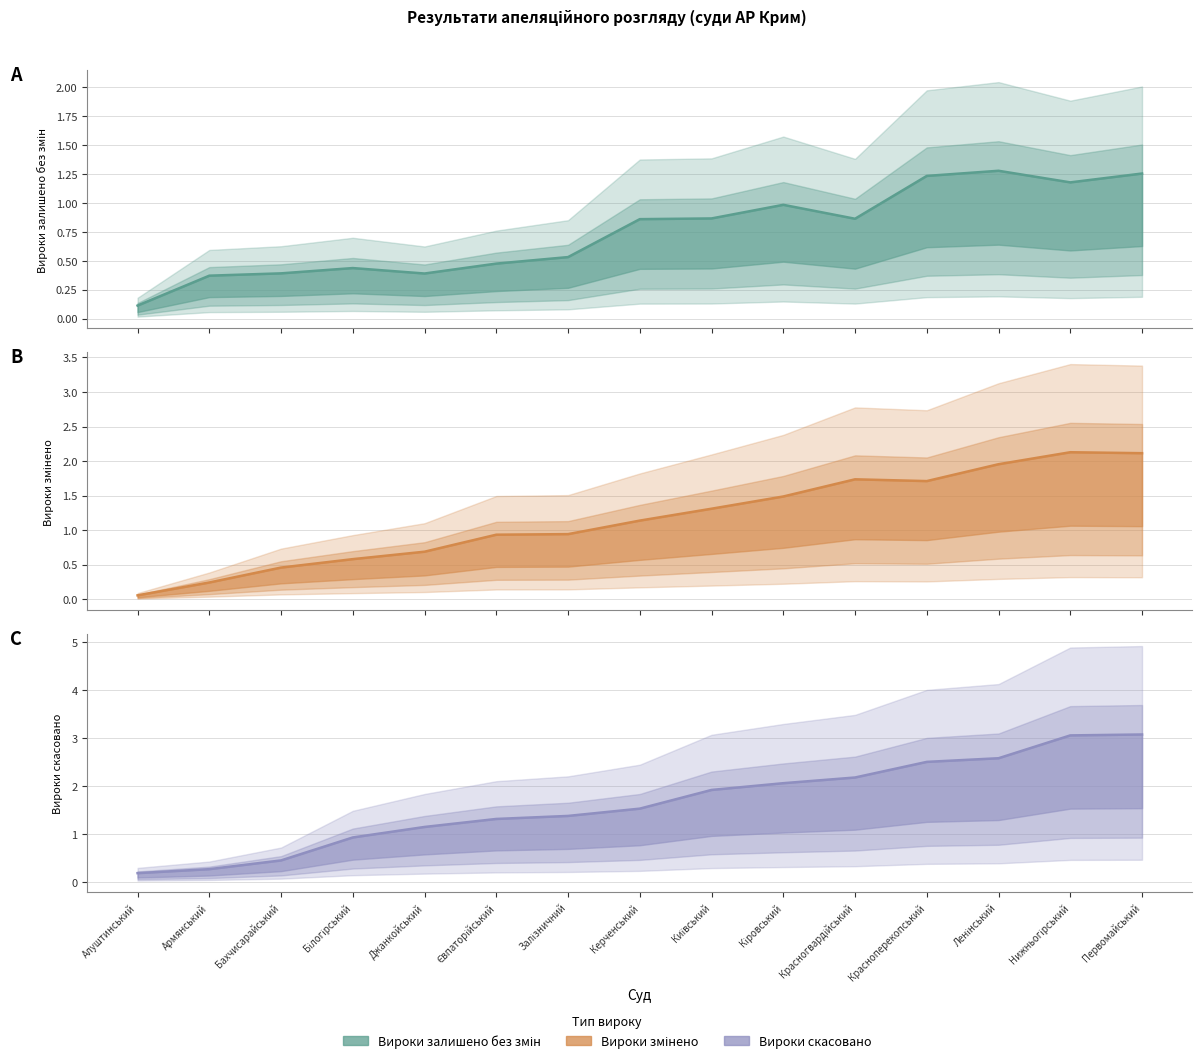

What is the lowest value of the Вироки залишено без змін series?

0.1